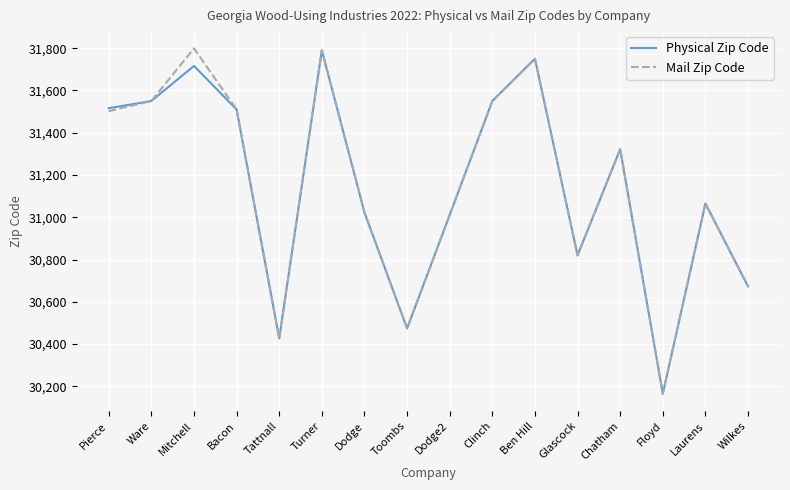

Is the value of Mail Zip Code at Turner greater than the value of Physical Zip Code at Tattnall?

Yes